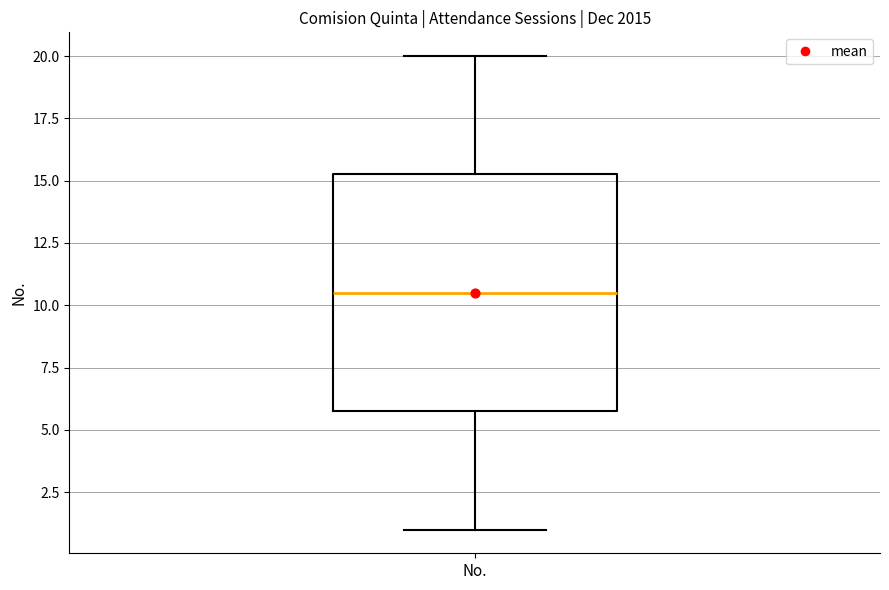

Read this box plot against the y-axis: the position of the median line, the range covered by the box, and the ends of both whiskers. The values are not printed on the chart, so give them approximately, as read against the axis.

median 10.5, box 6.0 to 15.5, whiskers 1.0 to 20.0